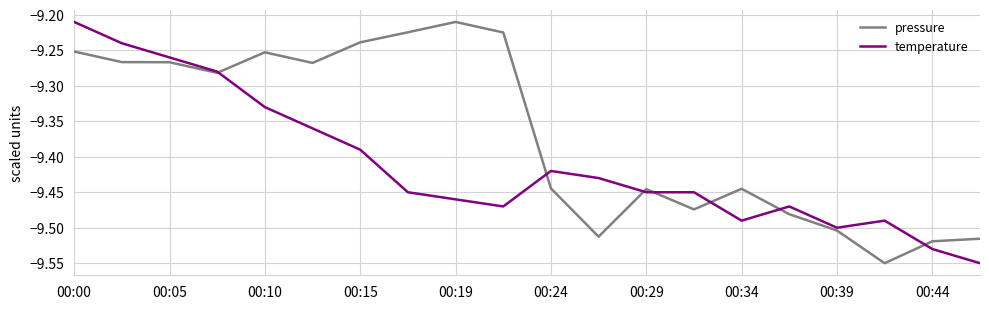

Which series has the largest total across all categories?

pressure